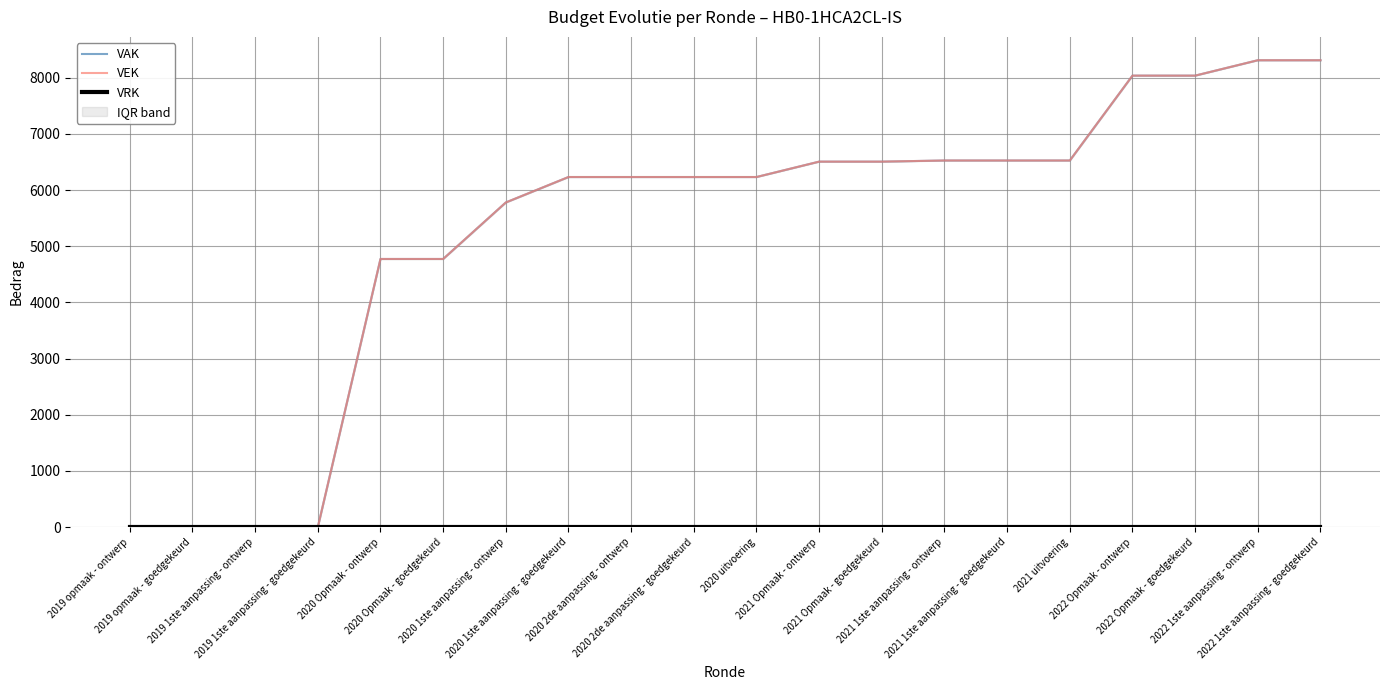

Rank the series at 2020 uitvoering from highest to lowest value.

VAK, VEK, VRK